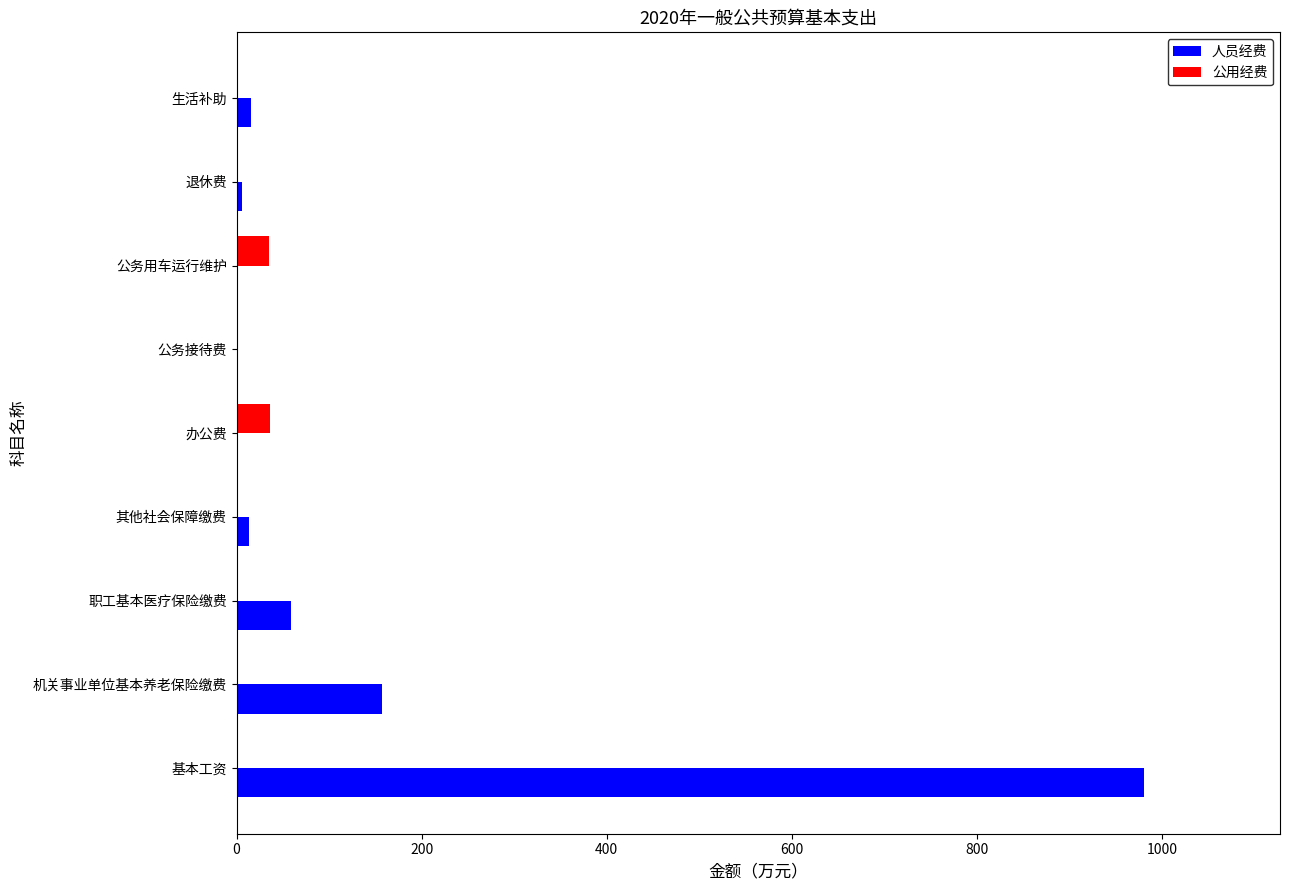

What is the maximum value shown in the chart?

980.5